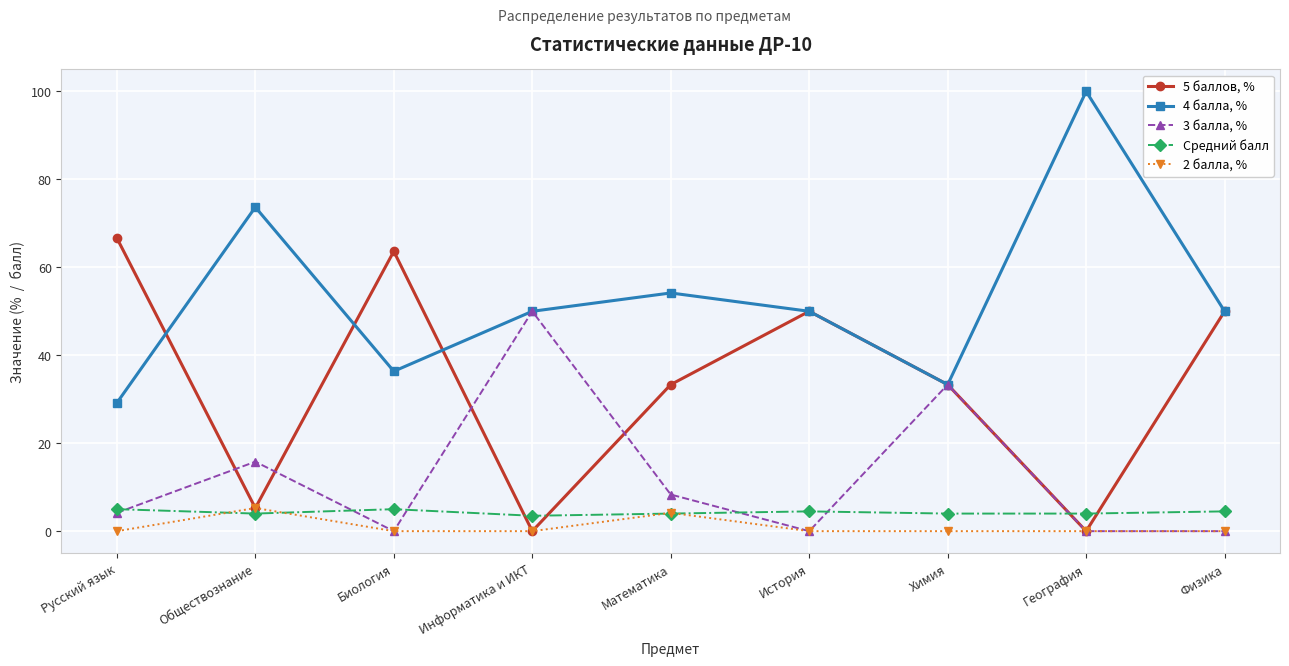

What is the difference between the maximum and minimum values in the 5 баллов, % series?

66.7